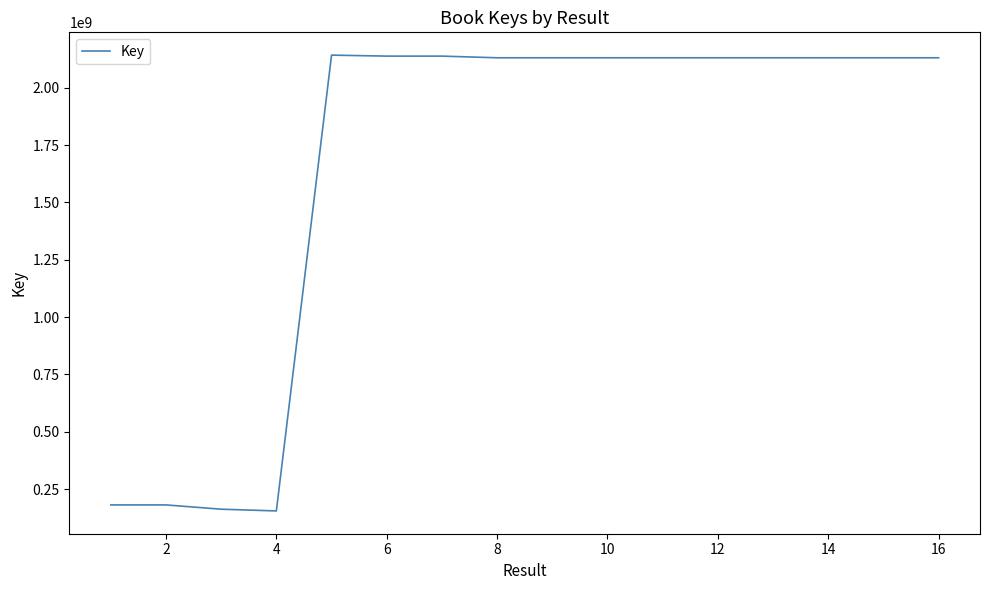

Count the number of values greater than 2130387837.

8